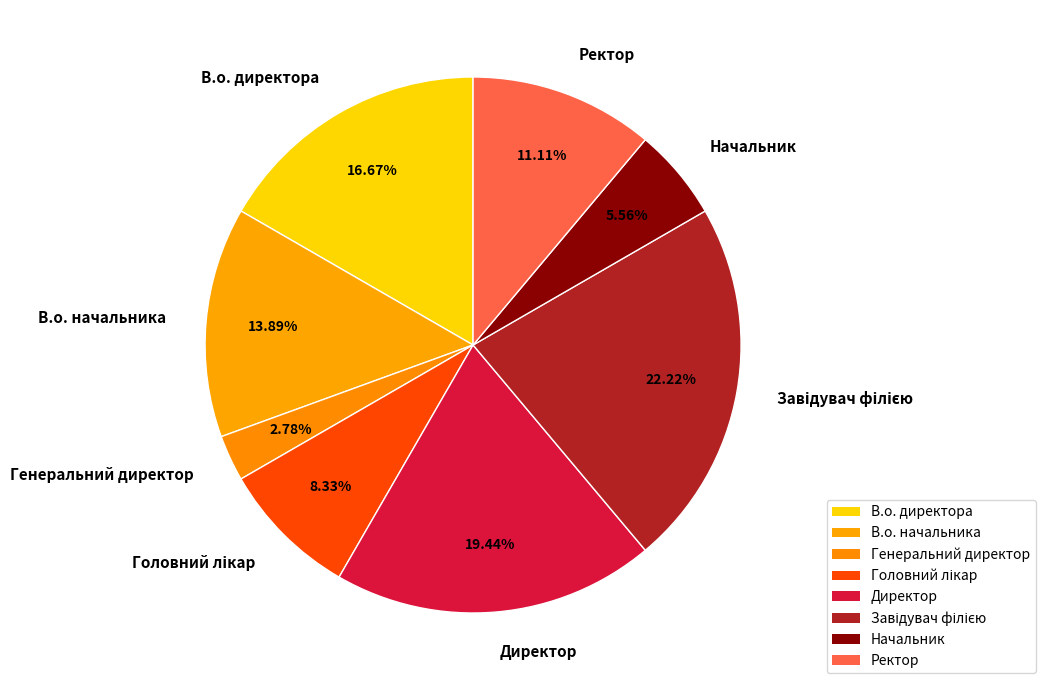

Between Начальник and Директор, which is larger?

Директор